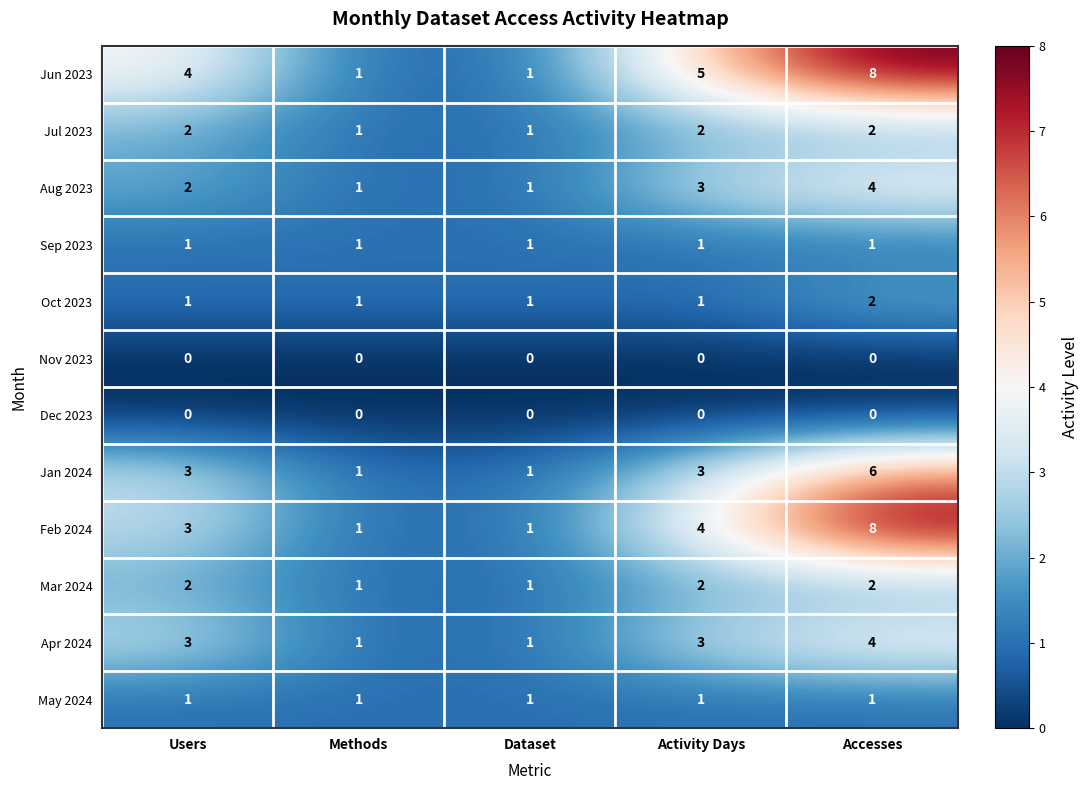

What is the difference between the highest and lowest values at Users?

4